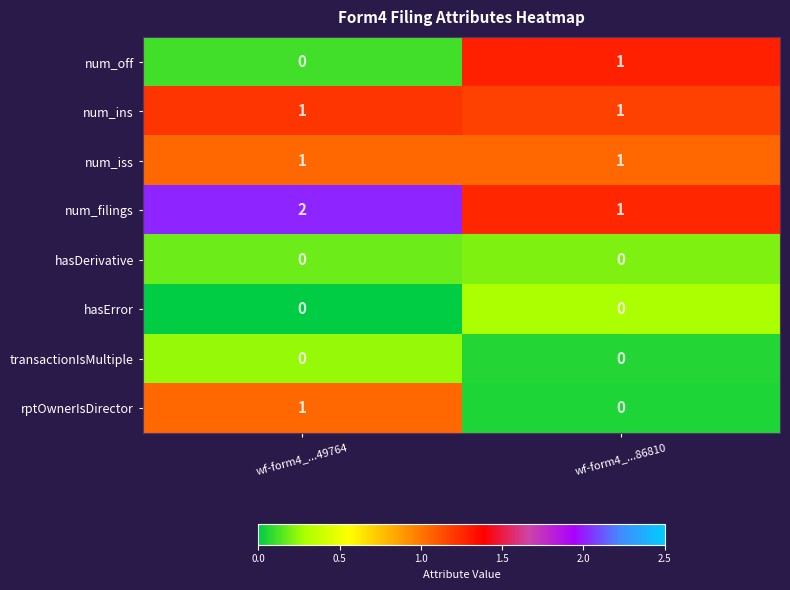

Which category has the highest value across all series?

wf-form4_...49764